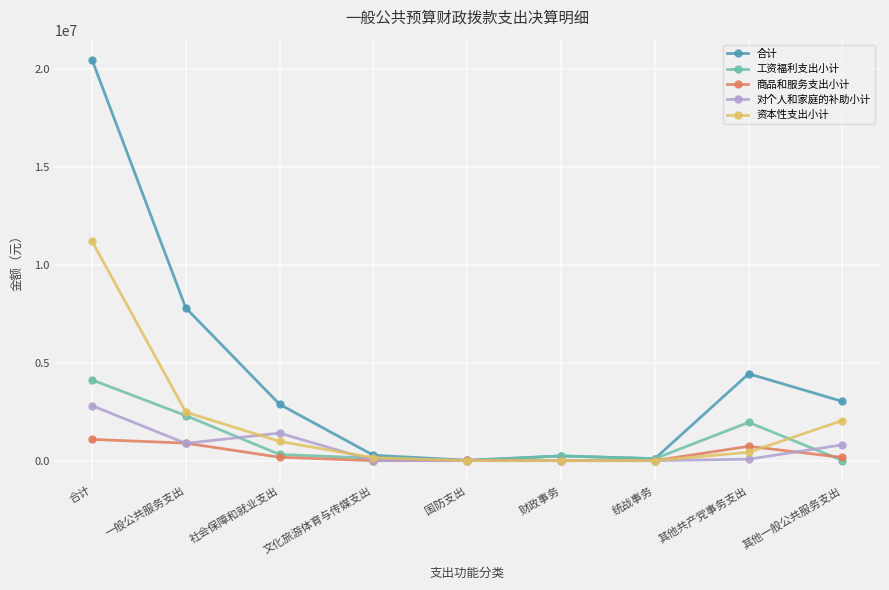

What is the difference between the 合计 values at 一般公共服务支出 and 国防支出?

7784895.1